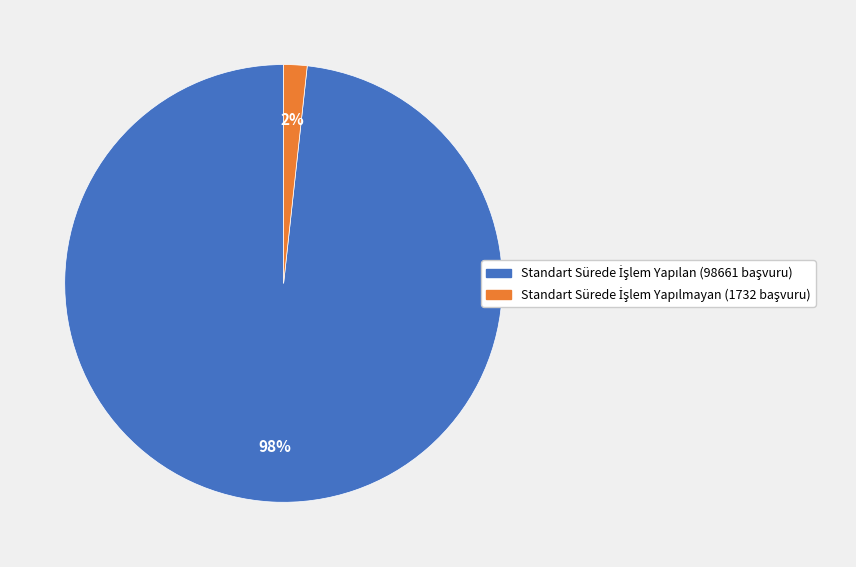

Is there a majority slice in this chart?

Yes